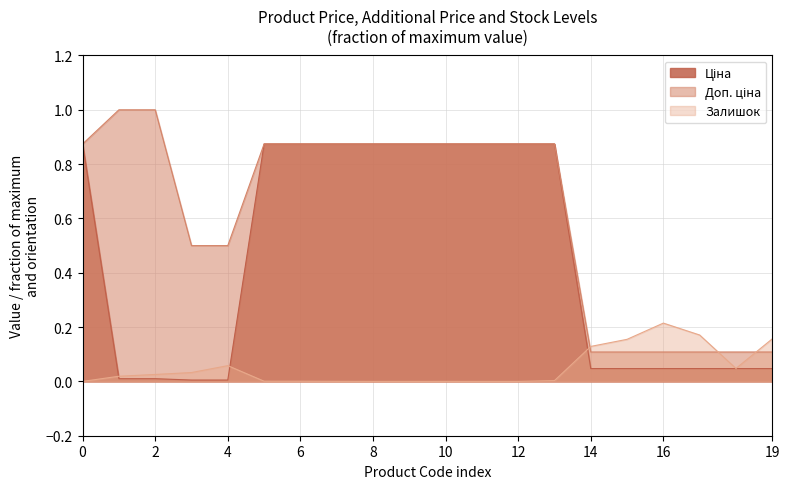

What is the greatest value displayed?

1.0